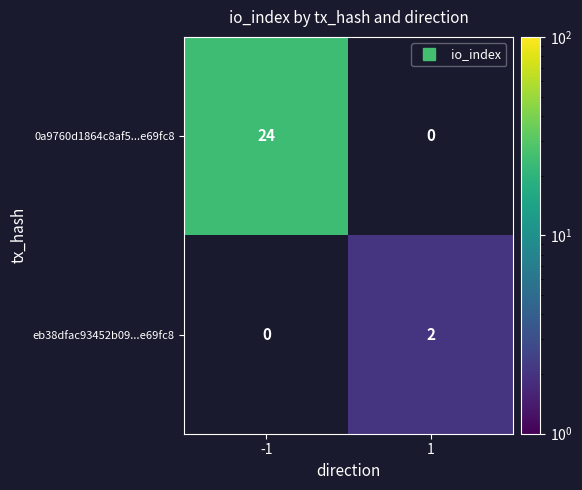

Rank the series by their maximum value, from highest to lowest.

0a9760d1864c8af5...e69fc8, eb38dfac93452b09...e69fc8